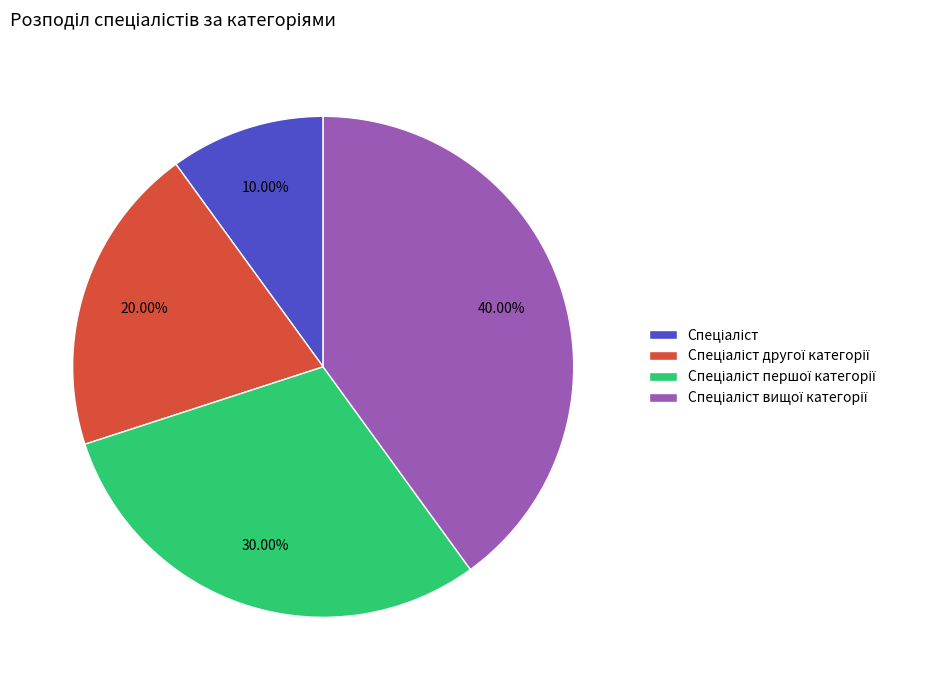

How many slices are in this pie chart?

4